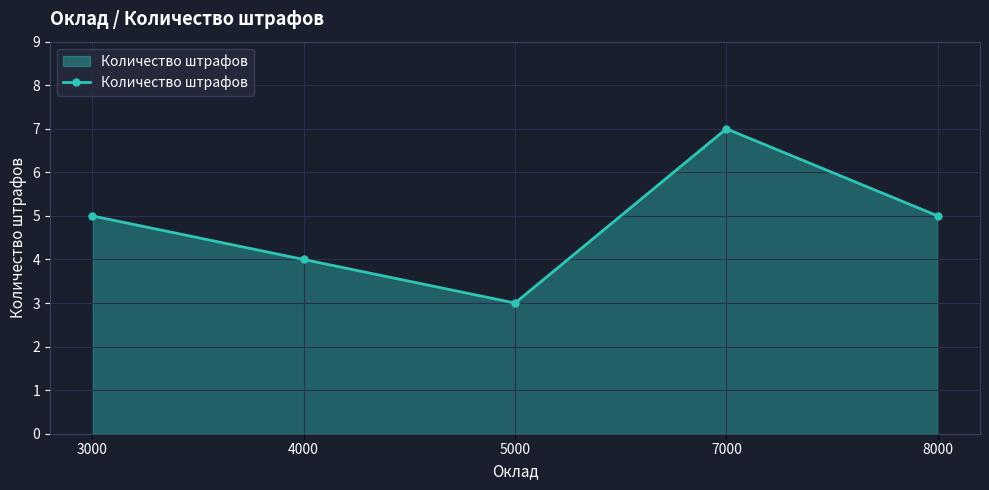

What value does the data have at 4000?

4